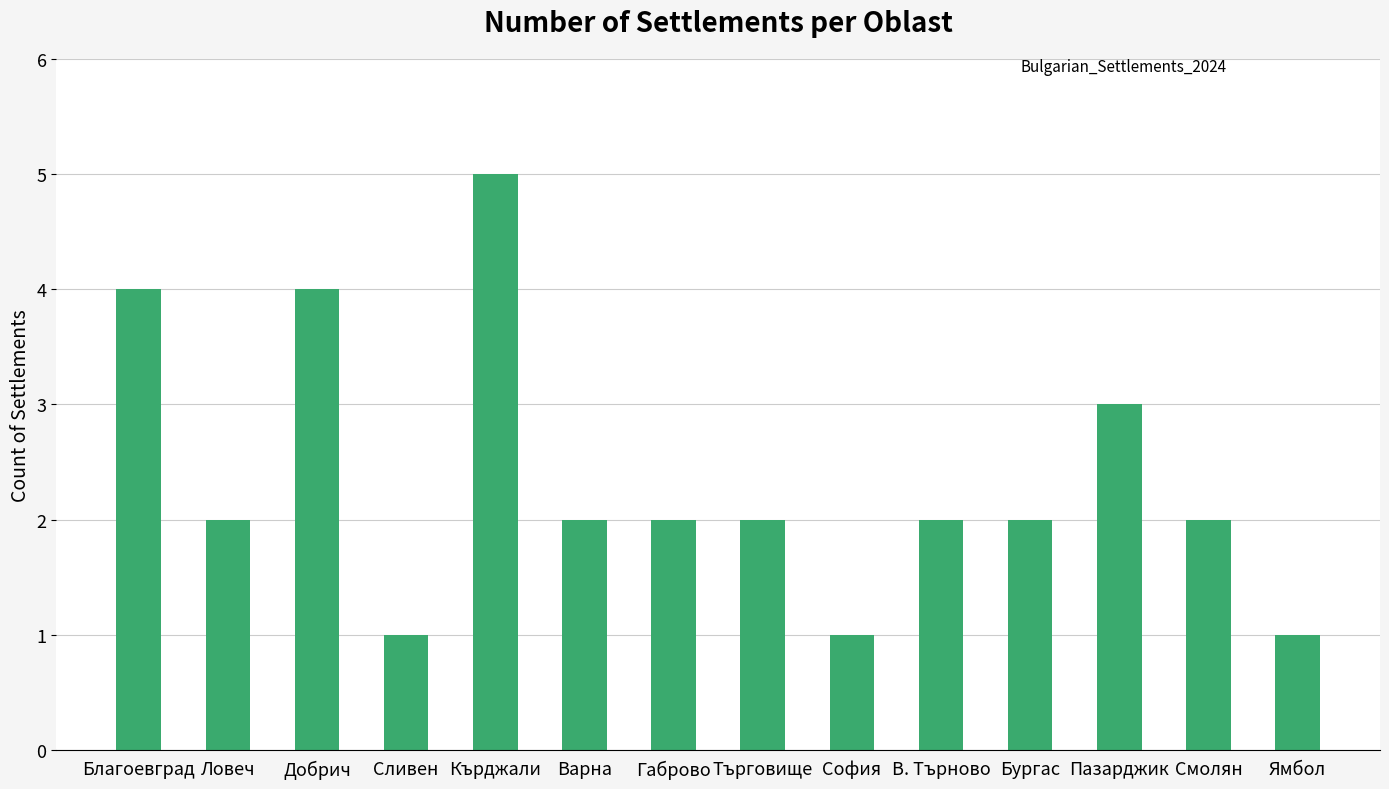

Is it true that the value at Габрово is 2?

True